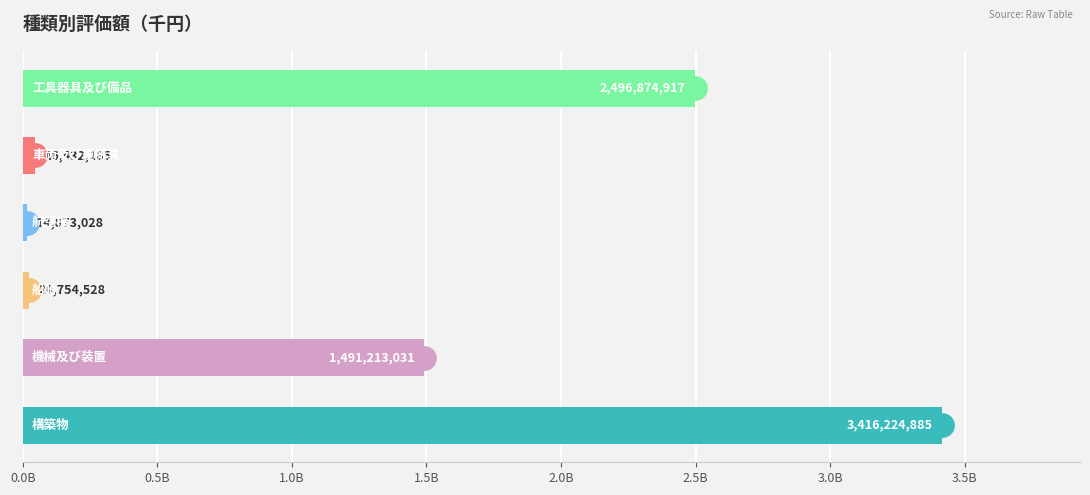

What is the change in value from 0.0B to 0.5B?

-1925011854